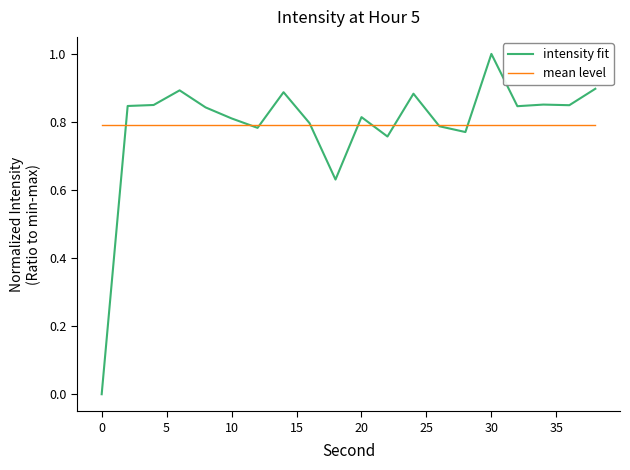

Which series has the widest spread of values?

intensity fit